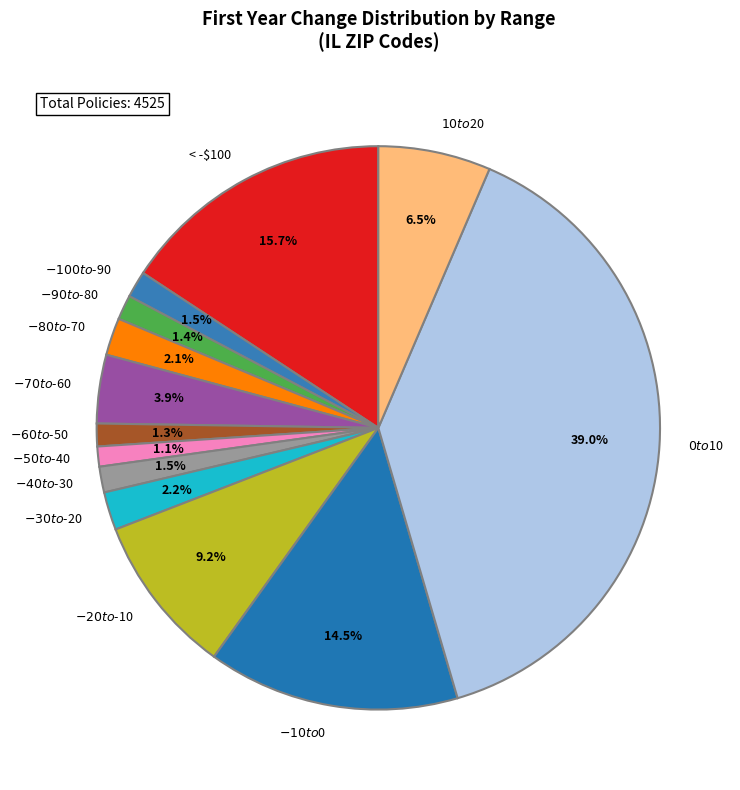

Does $-40 to $-30 represent more than half of the total?

No